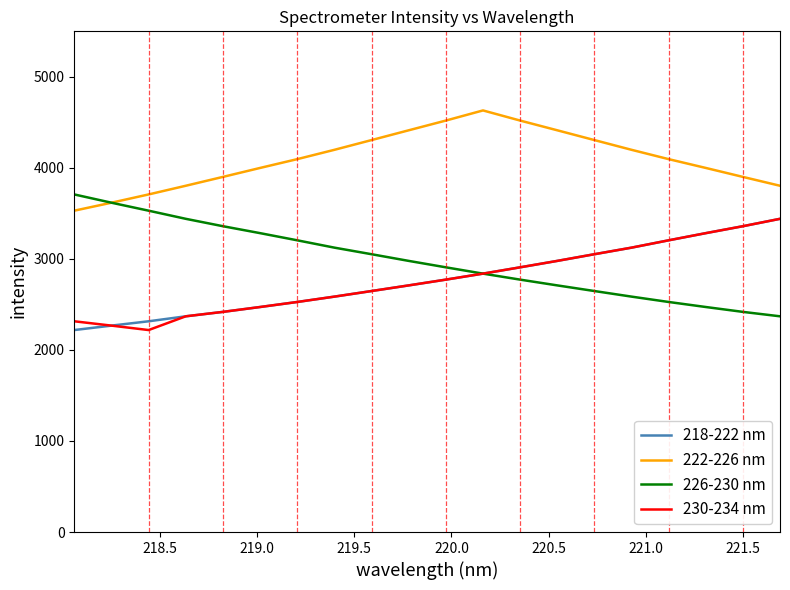

Does the chart display data point markers on the line(s)?

No